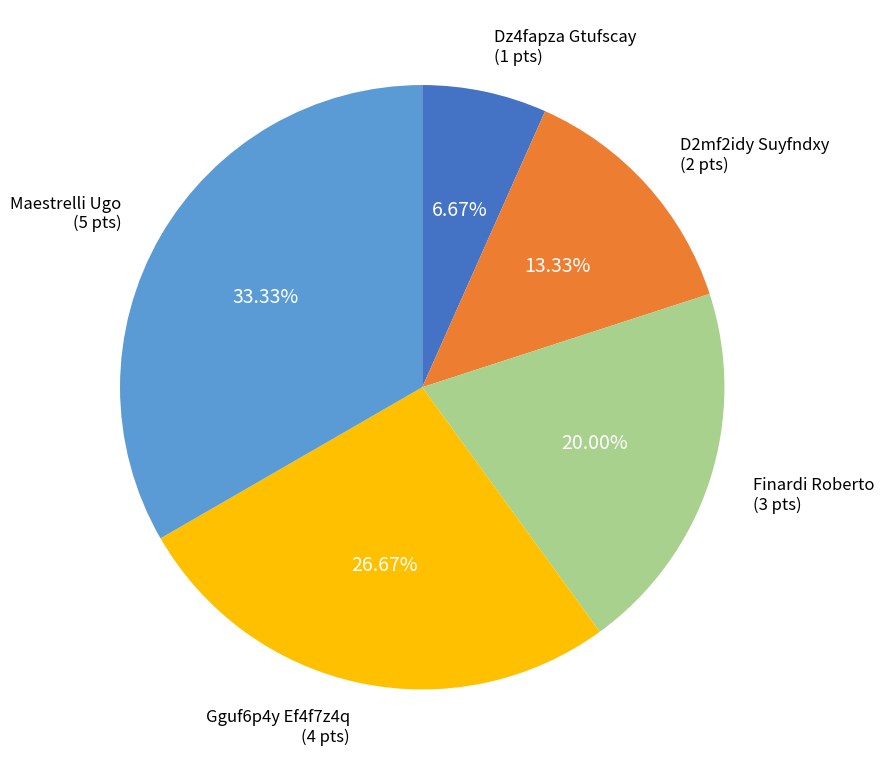

True or false: Finardi Roberto accounts for 13% of the total.

False